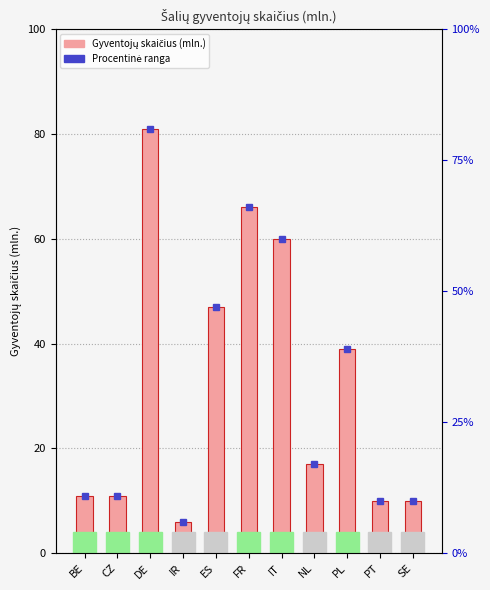

What is the label of the 11th bar from the right?

BE